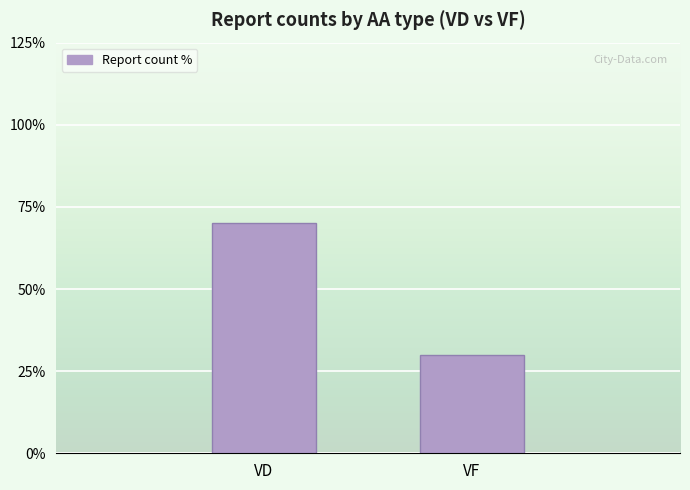

What is the change in value from VD to VF?

-40